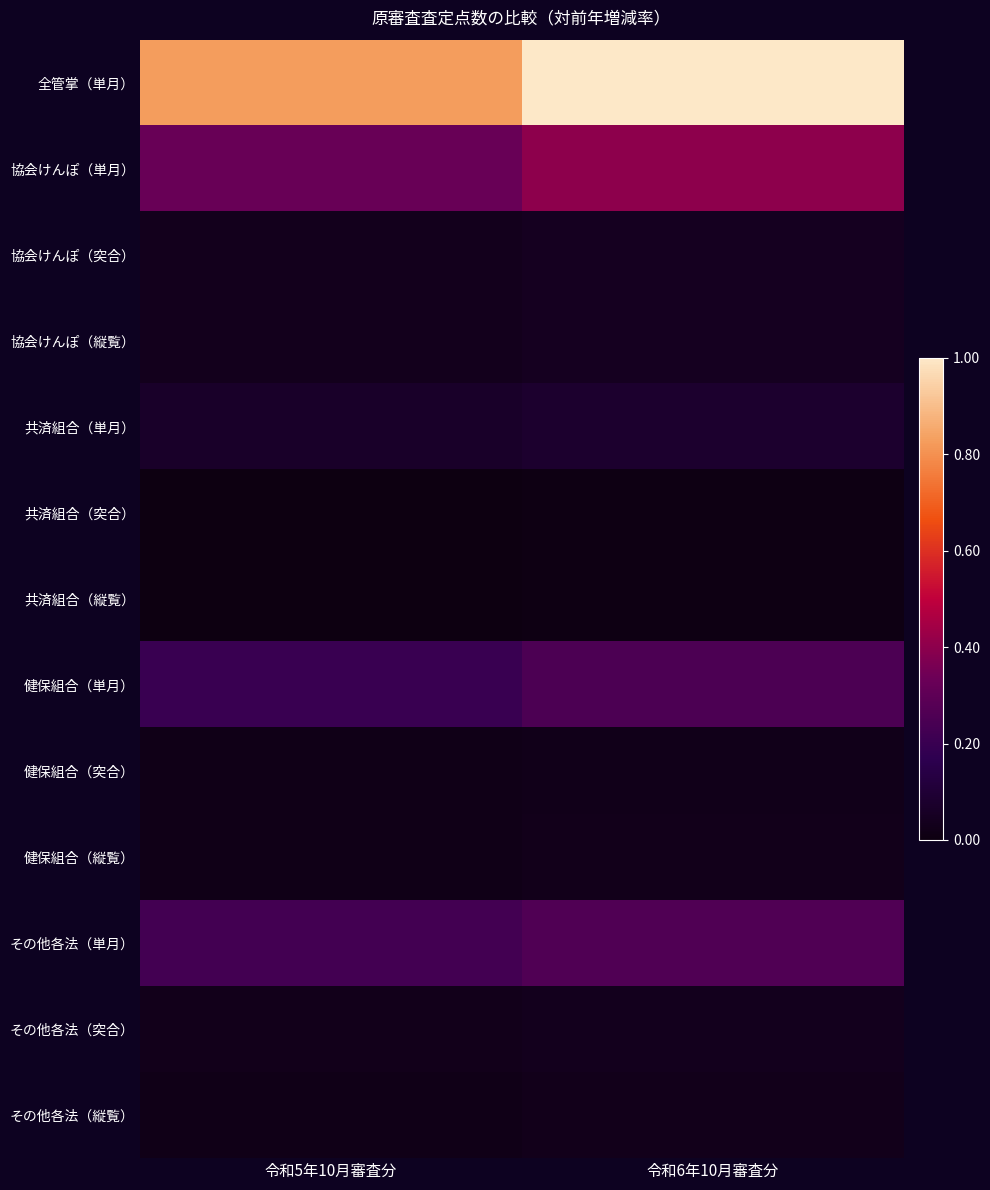

What is the total value across all series at 令和5年10月審査分?

1.8